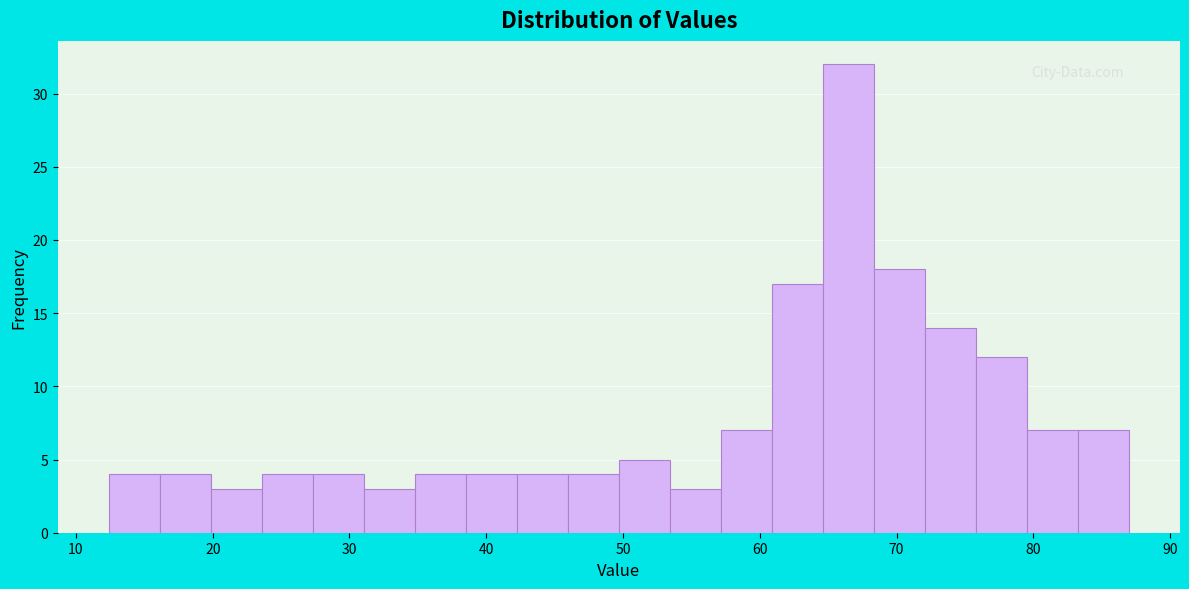

Read against the x-axis, roughly where is the centre of the tallest bar?

66